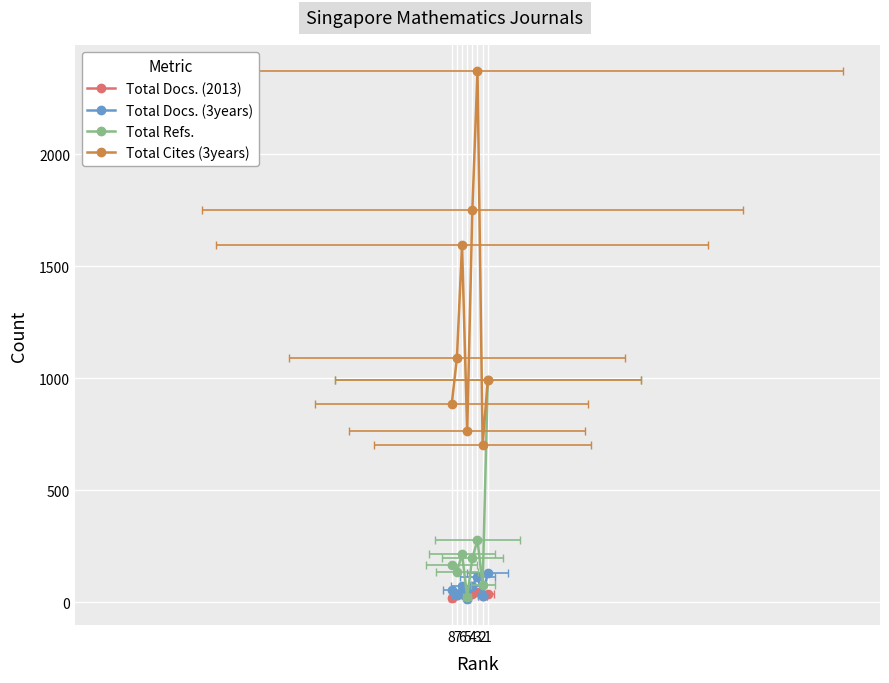

Which series has the largest total across all categories?

Total Cites (3years)